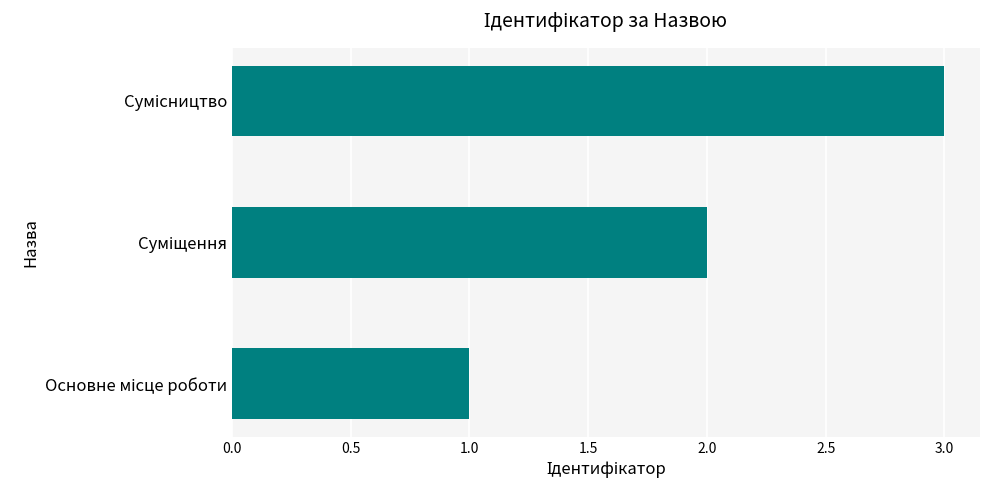

What is the maximum value shown in the chart?

3